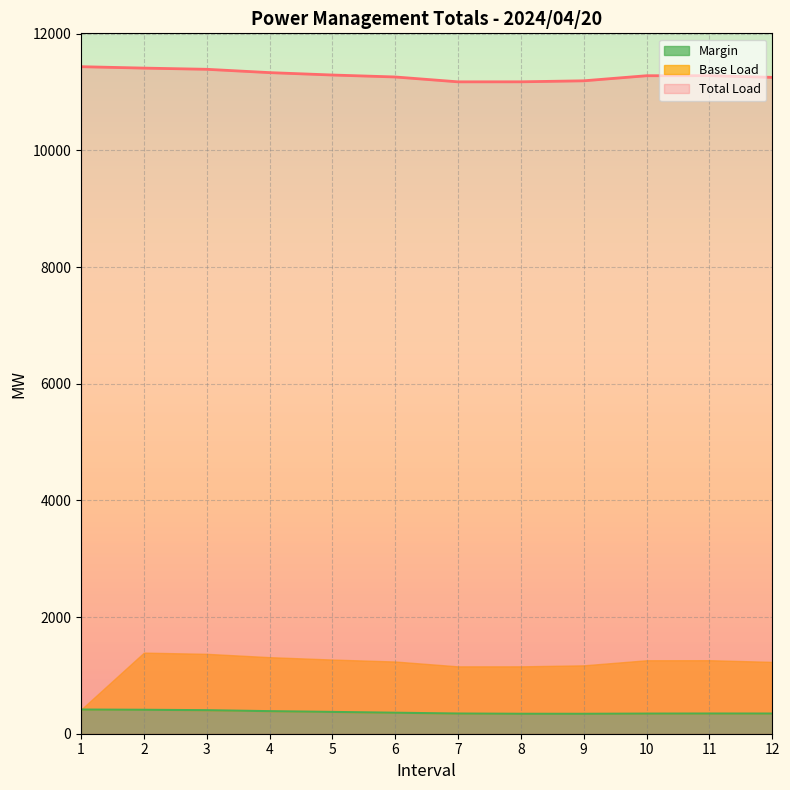

Is the value of Total Load at 5 greater than the value of Margin at 4?

Yes